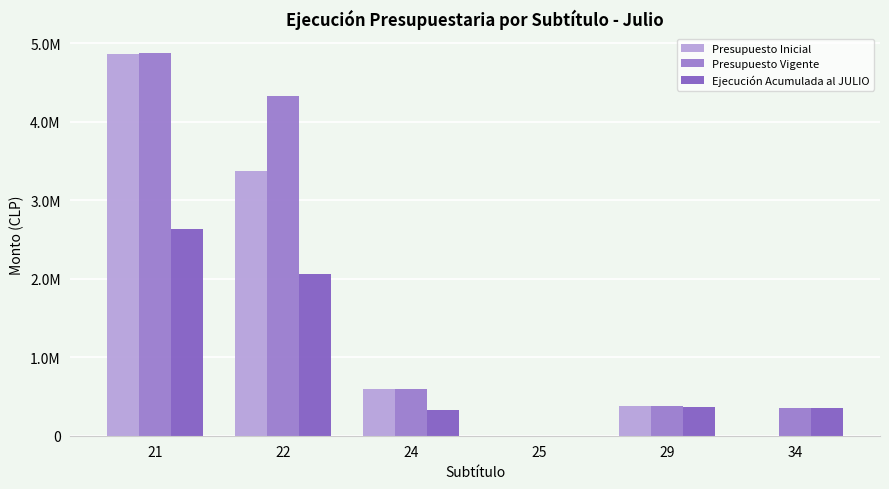

Reading left to right, transcribe all the data shown in this chart.

Presupuesto Inicial: 21=4858133	22=3373718	24=589830	25=0	29=380713	34=10
Presupuesto Vigente: 21=4879514	22=4325738	24=589830	25=80	29=380713	34=357231
Ejecución Acumulada al JULIO: 21=2633053	22=2055163	24=328855	25=80	29=365528	34=357230